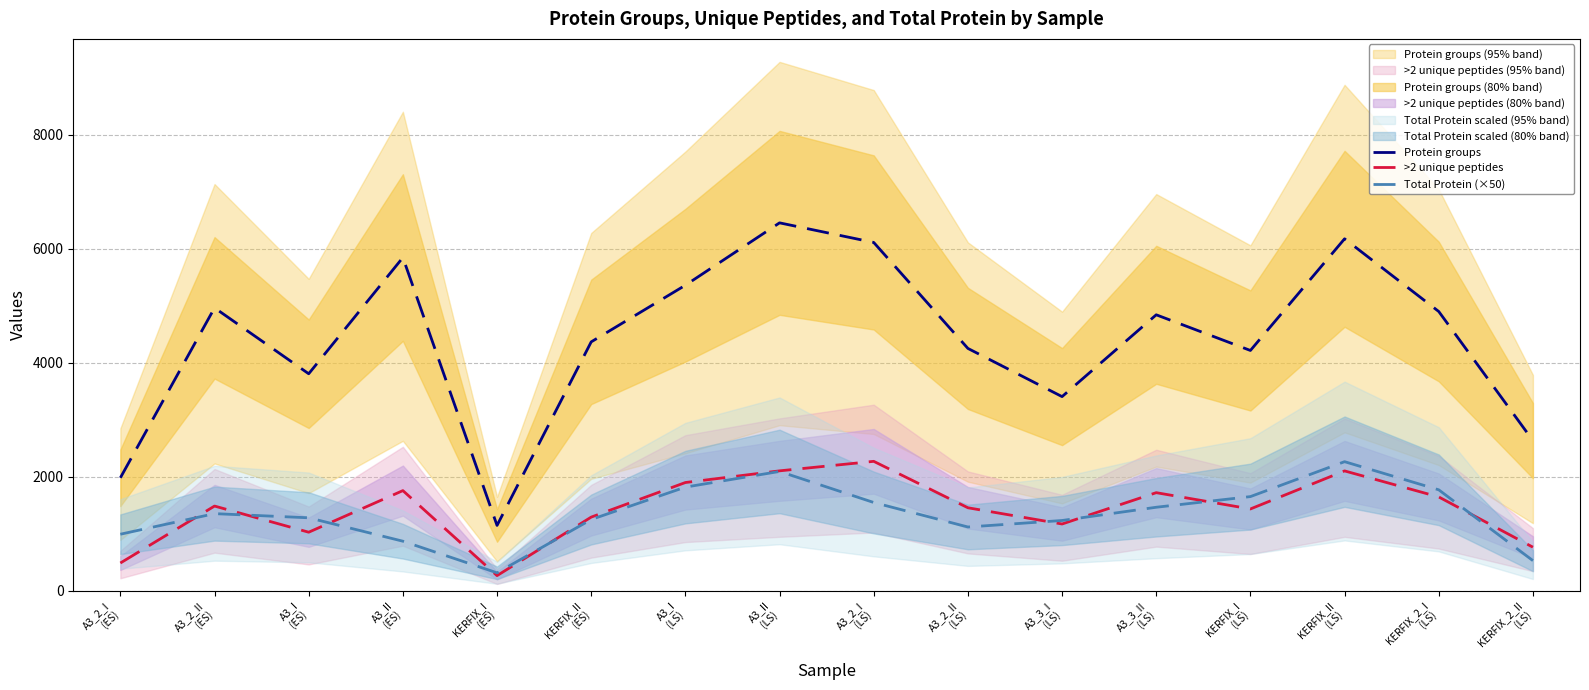

List the labels in order of Total Protein (×50) value, largest first.

KERFIX_II
(LS), A3_II
(LS), A3_I
(LS), KERFIX_2_I
(LS), KERFIX_I
(LS), A3_2_I
(LS), A3_3_II
(LS), A3_2_II
(ES), A3_I
(ES), KERFIX_II
(ES), A3_3_I
(LS), A3_2_II
(LS), A3_2_I
(ES), A3_II
(ES), KERFIX_2_II
(LS), KERFIX_I
(ES)